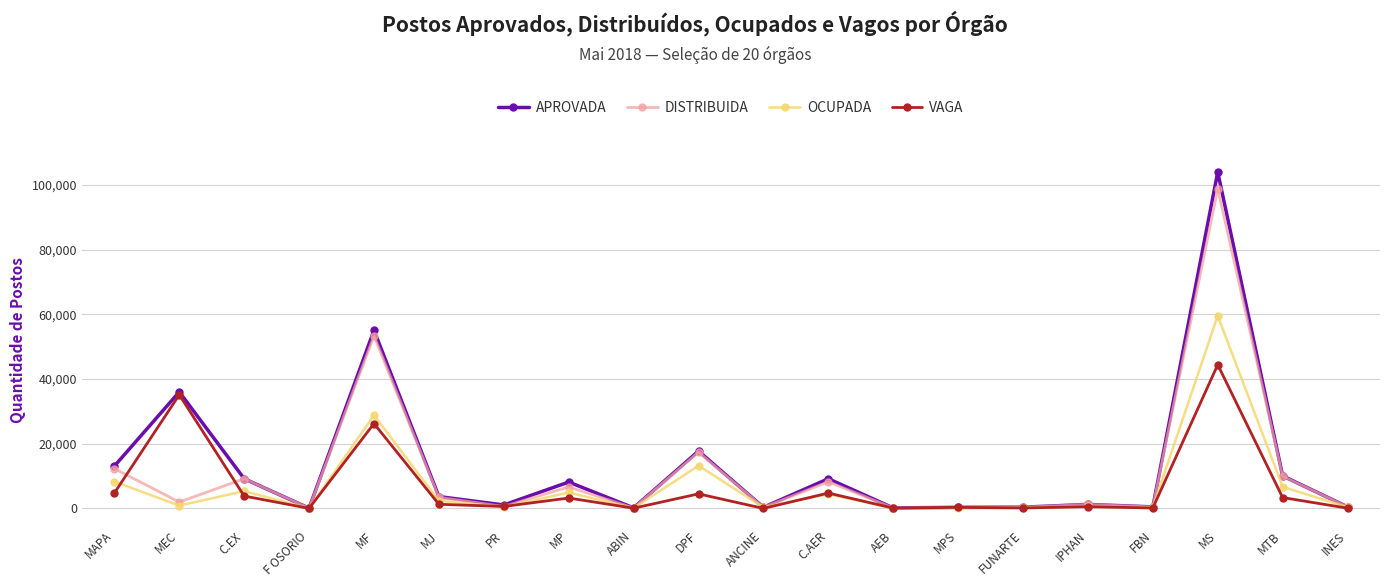

Where is the first local maximum for VAGA?

MEC